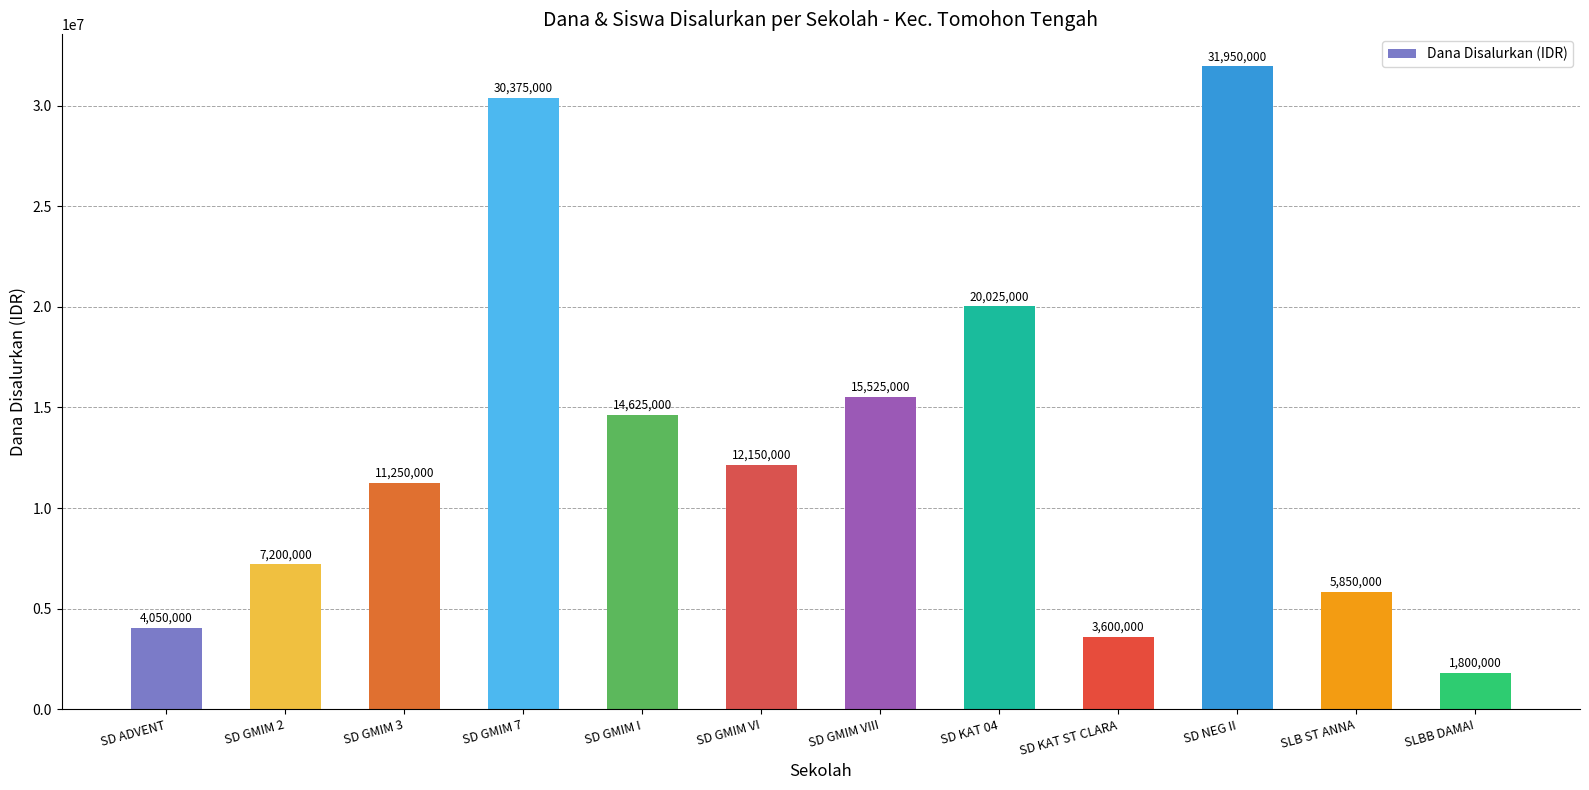

What is the difference between the values at SLBB DAMAI and SLB ST ANNA?

4050000